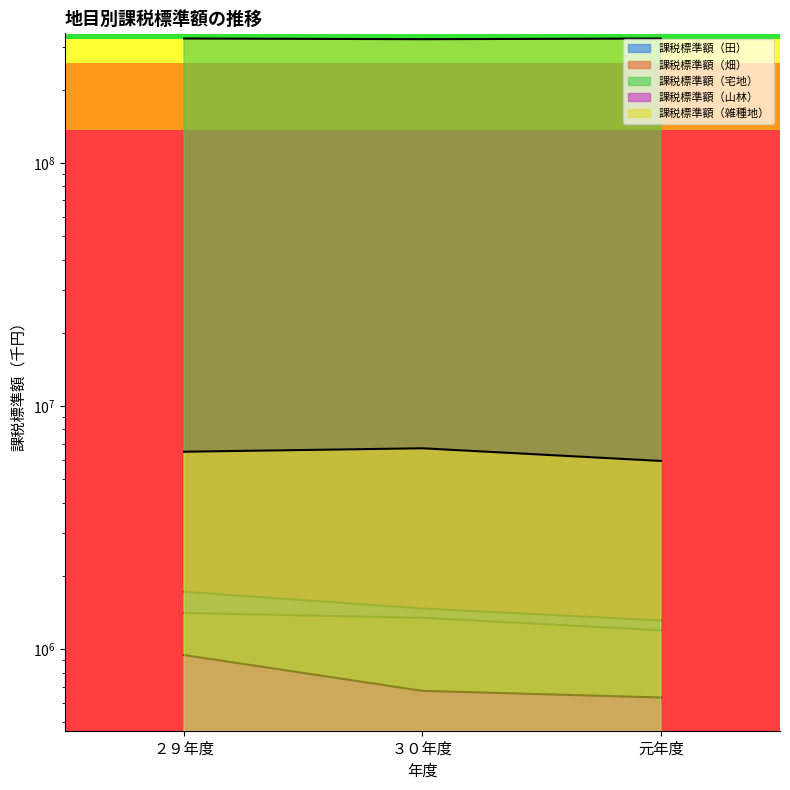

Which series has the largest total across all categories?

課税標準額（宅地）